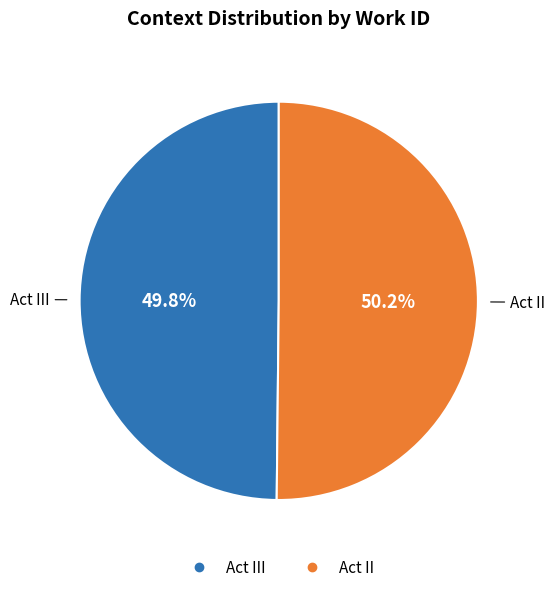

Count the number of slices in the pie.

2